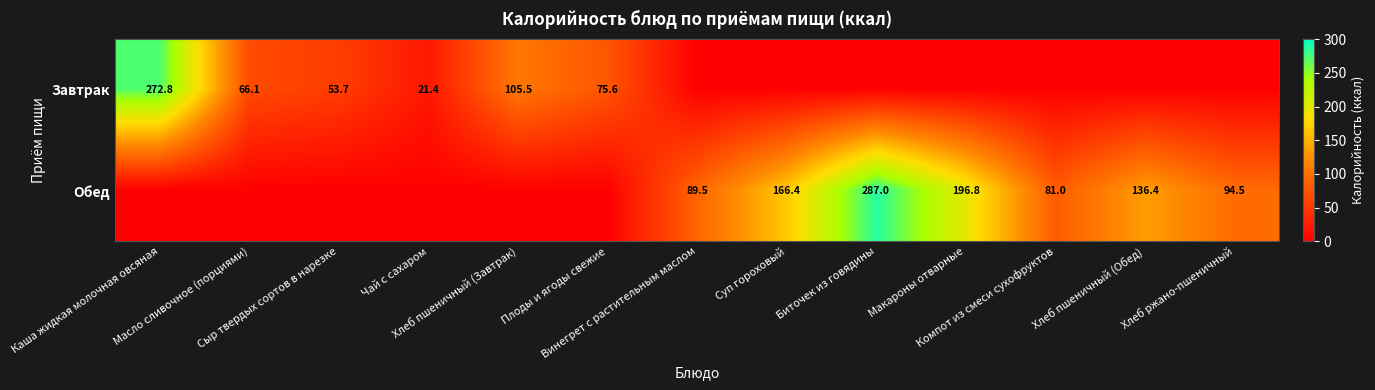

Which category has the highest value in the Обед series?

Биточек из говядины